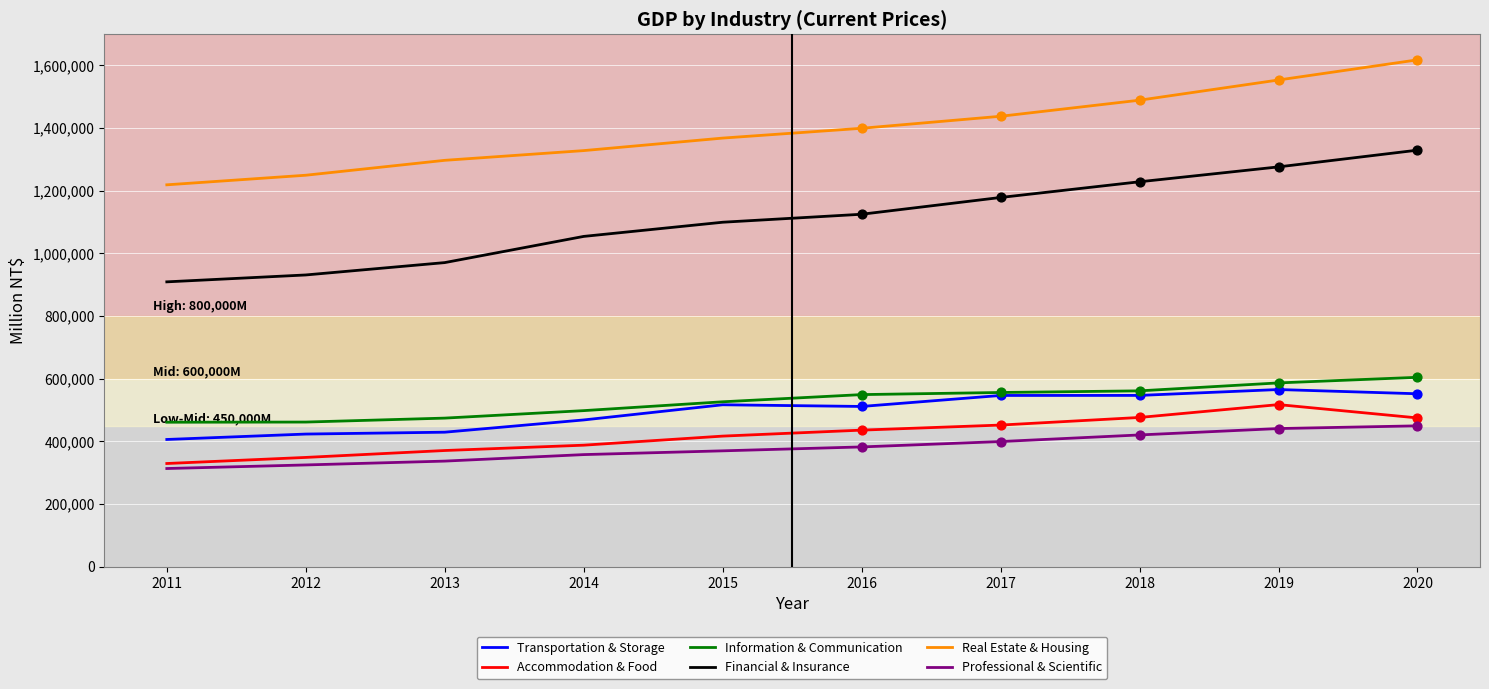

At which category is the sum across all series the highest?

2020